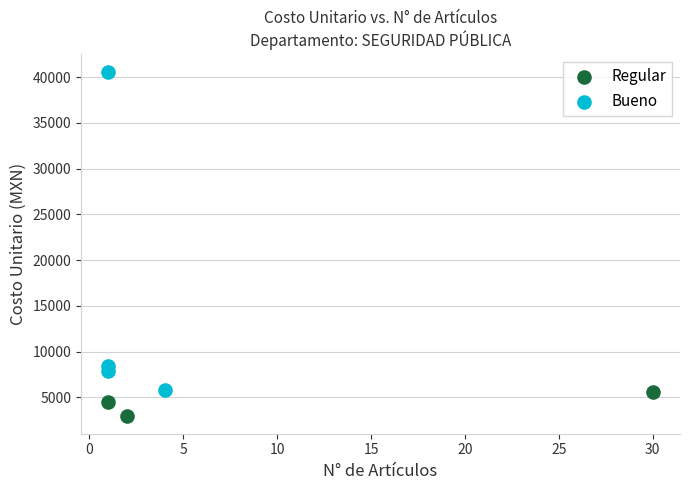

Which series has the largest Y range (max minus min)?

Bueno